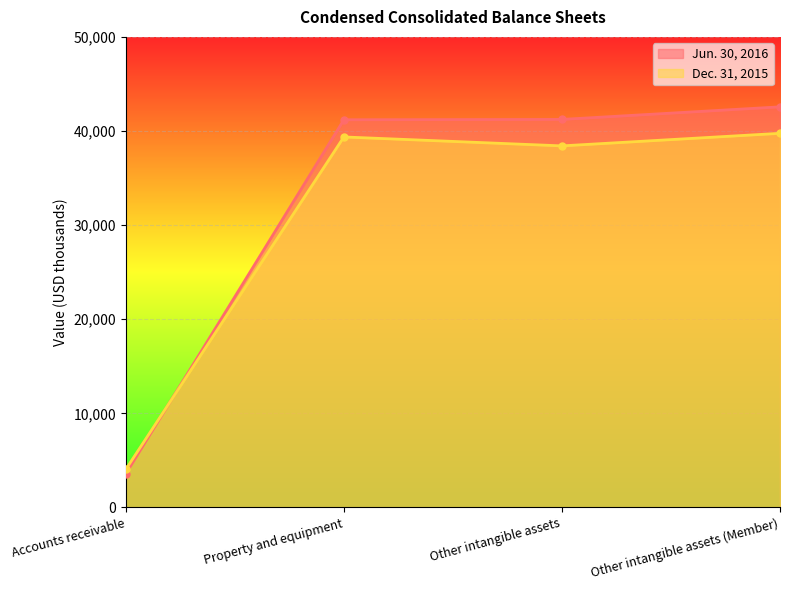

What is the difference between the Jun. 30, 2016 values at Accounts receivable and Other intangible assets?

37655